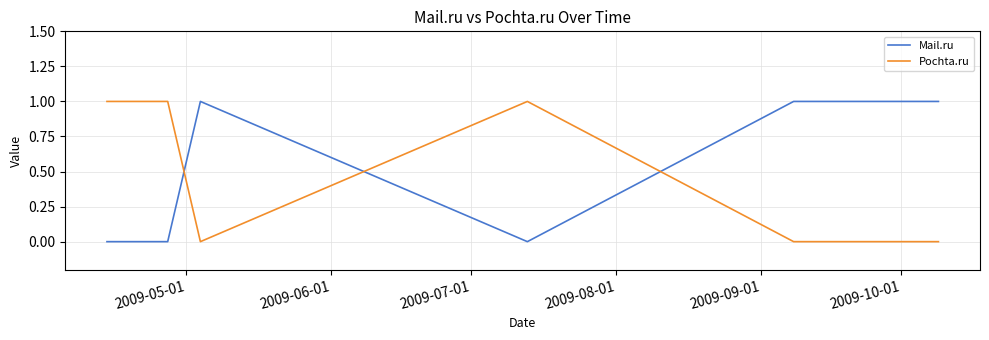

Reading left to right, what are all the values shown in this chart?

Mail.ru: 0	0	1	0	1	1
Pochta.ru: 1	1	0	1	0	0